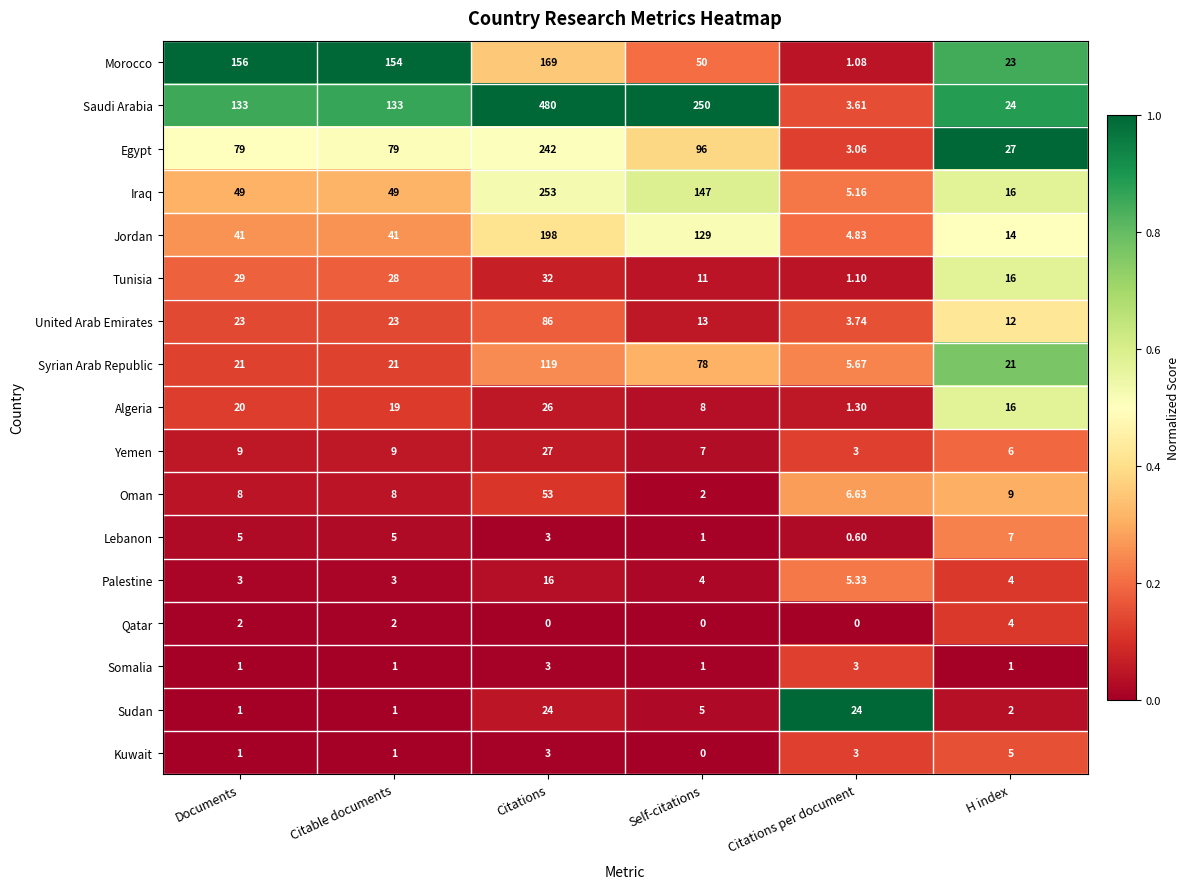

At which label is Lebanon closest to 3?

Citations